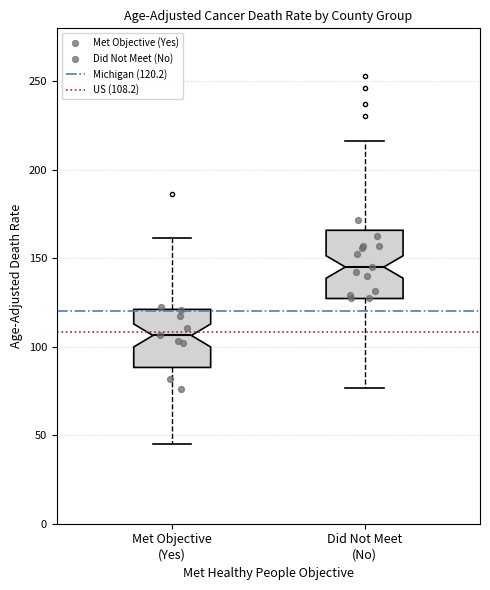

Reading left to right, transcribe this box plot: for each box, give where its median line is, the range the box spans, and where its two whiskers end, as read against the y-axis. The values are not printed on the chart, so give them approximately, as read against the axis.

Met Objective (Yes): median 105, box 90 to 120, whiskers 45 to 160
Did Not Meet (No): median 145, box 125 to 165, whiskers 75 to 215